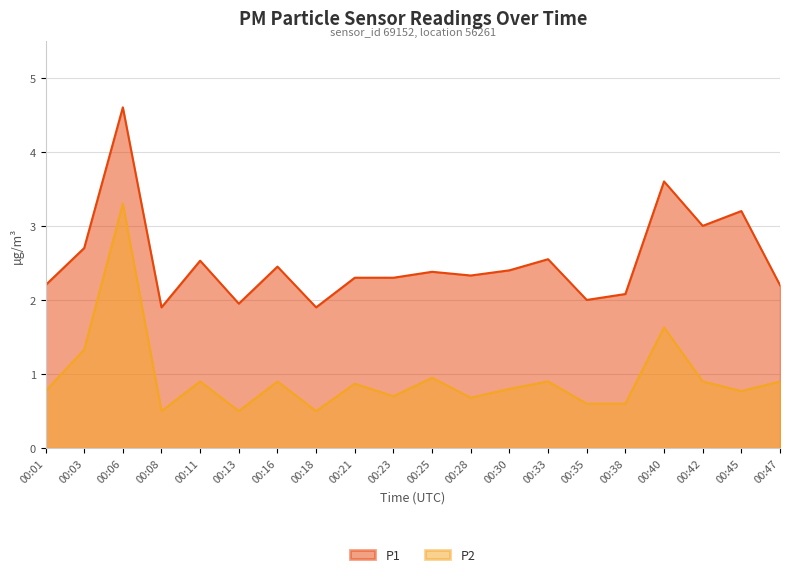

True or false: P2 and P1 intersect in this chart.

False